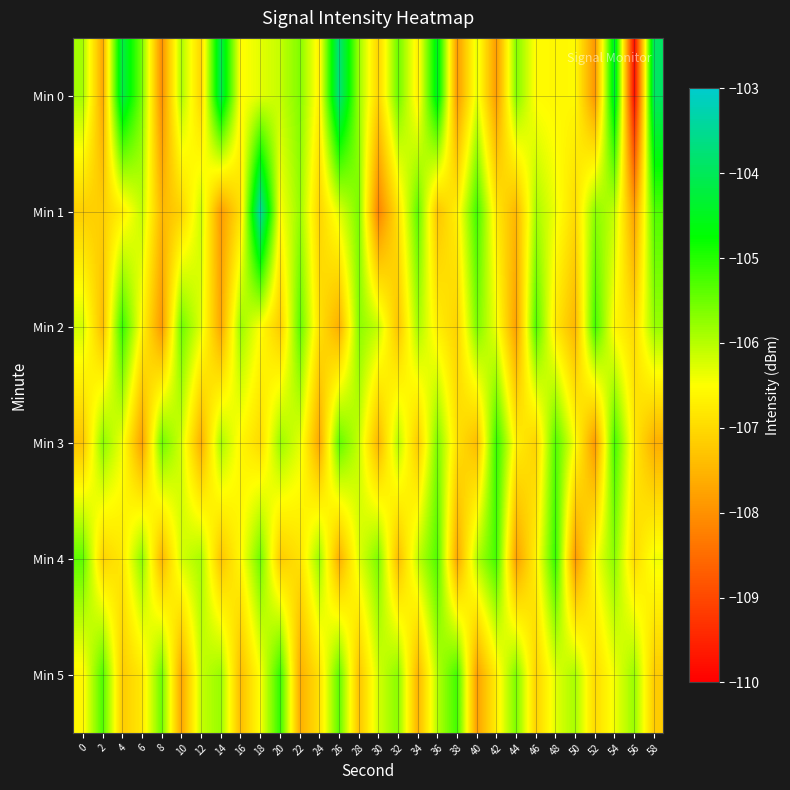

Which series has the largest total across all categories?

Min 0